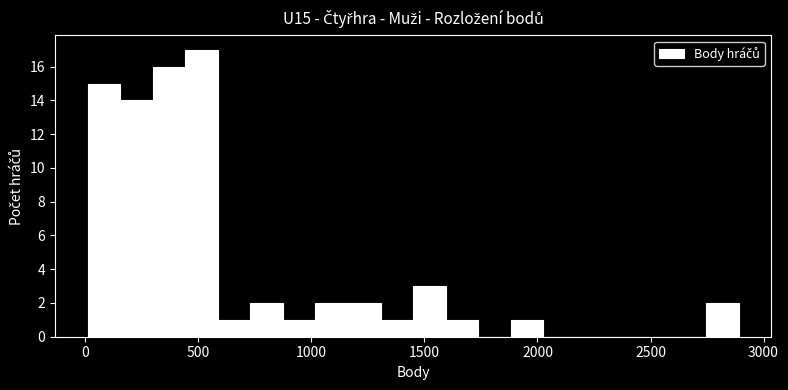

Read against the x-axis, roughly where is the centre of the tallest bar?

500